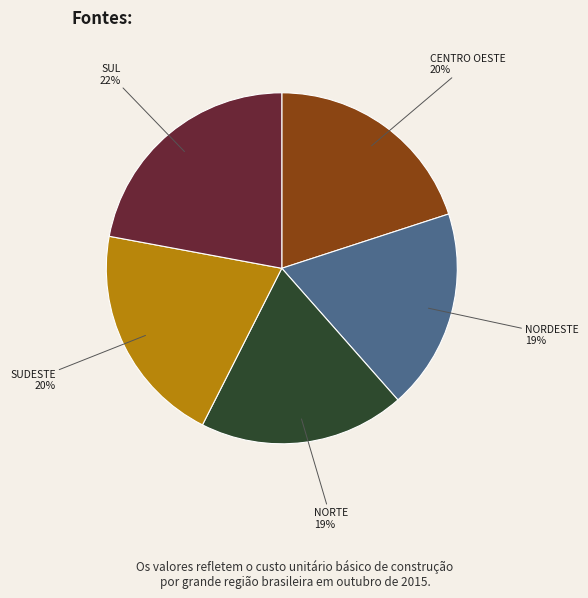

Which category has the biggest portion of the pie?

SUL